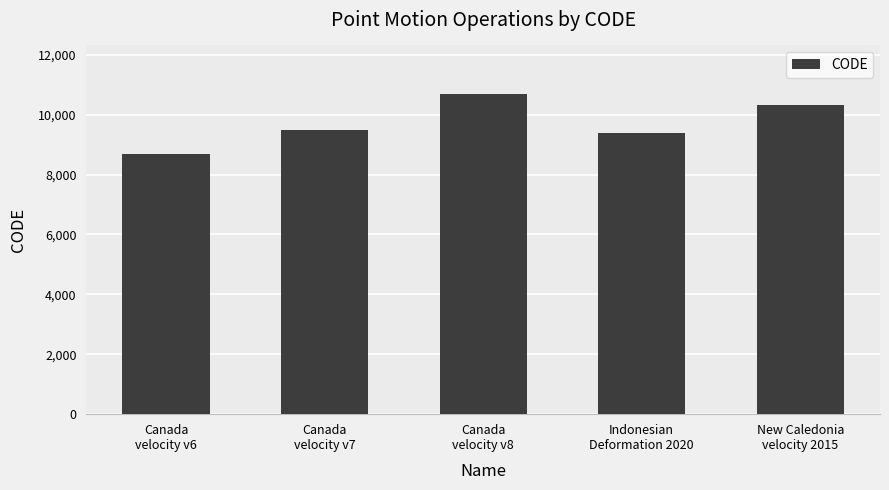

What position from the right is Canada
velocity v8?

3